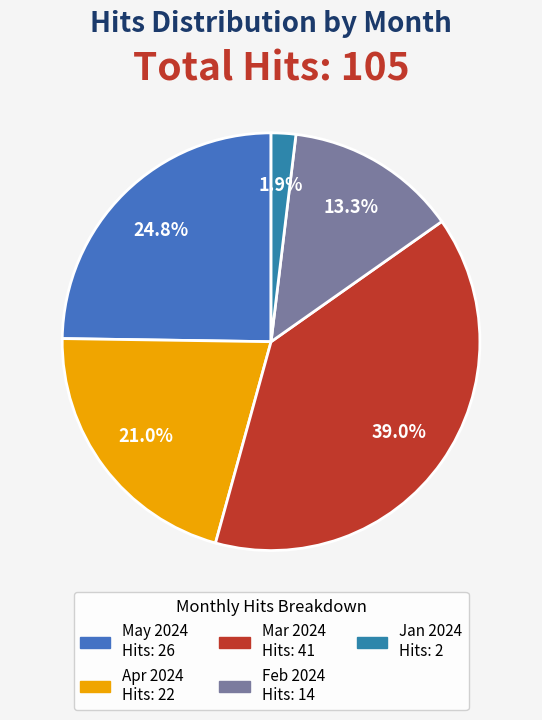

Count the number of slices in the pie.

5